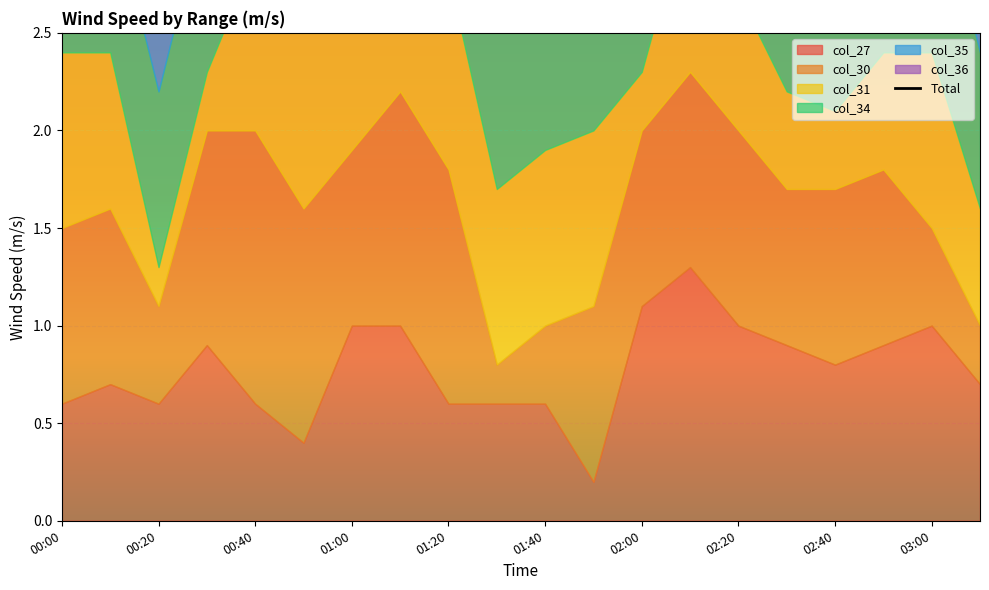

List the labels in order of value, smallest first.

16, 00:40, 19, 10, 01:40, 12, 03:00, 15, 00:20, 01:00, 17, 00:00, 11, 01:20, 18, 14, 13, 02:40, 02:20, 02:00